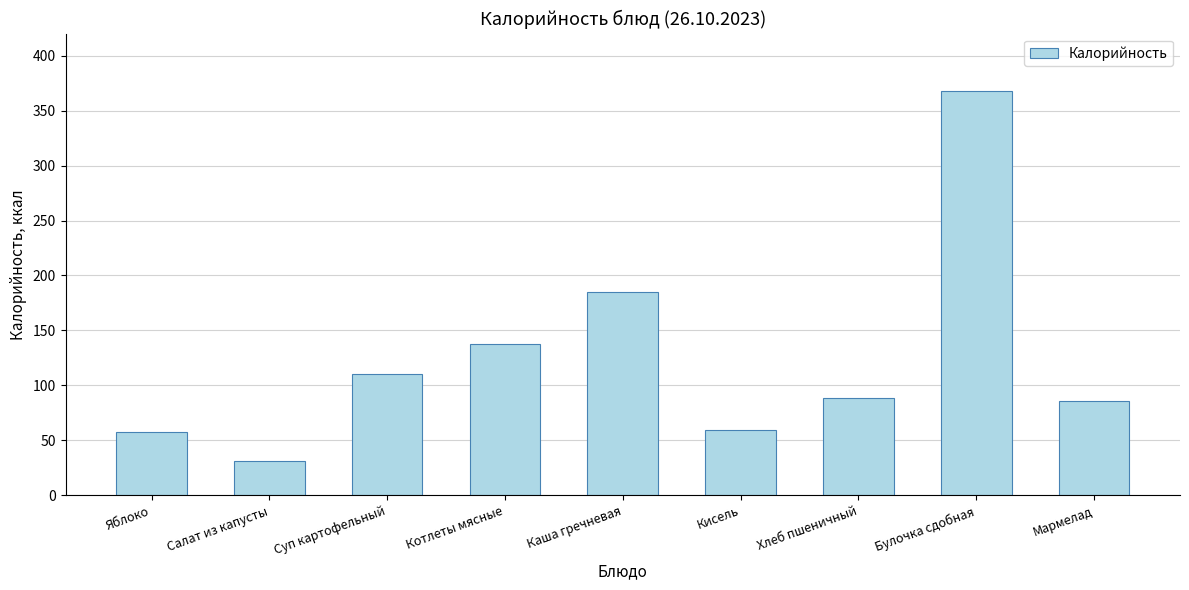

Count the number of data series in this chart.

1